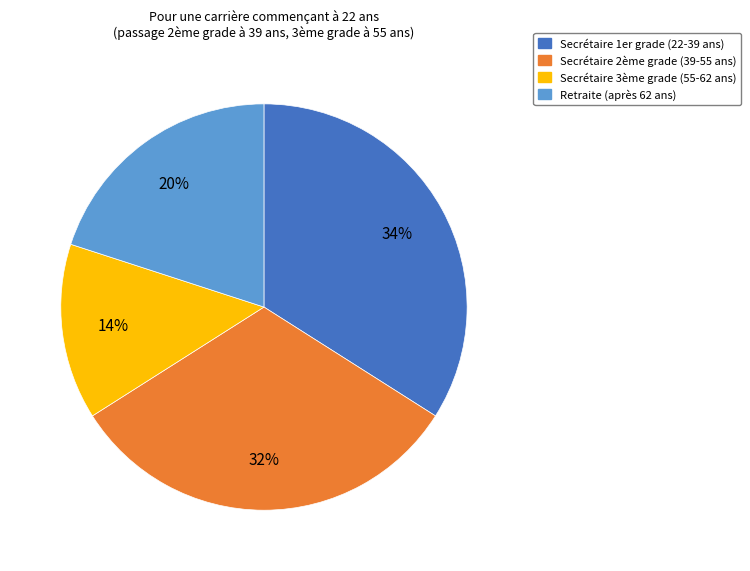

Combined, do Secrétaire 3ème grade and Secrétaire 2ème grade account for over 50%?

No